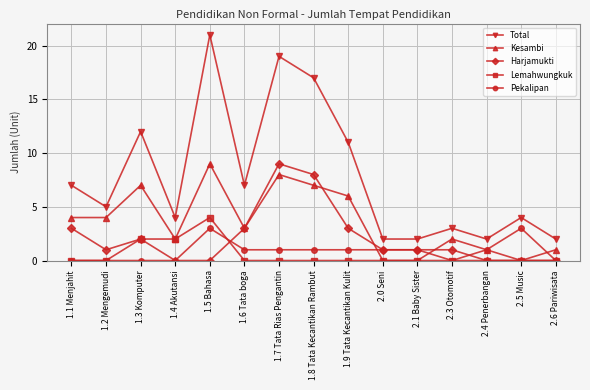

Reading left to right, transcribe all the data shown in this chart.

Total: 7	5	12	4	21	7	19	17	11	2	2	3	2	4	2
Kesambi: 4	4	7	2	9	3	8	7	6	0	0	2	1	0	1
Harjamukti: 3	1	2	0	0	3	9	8	3	1	1	1	0	0	0
Lemahwungkuk: 0	0	2	2	4	0	0	0	0	0	0	0	0	0	0
Pekalipan: 0	0	0	0	3	1	1	1	1	1	1	0	1	3	0